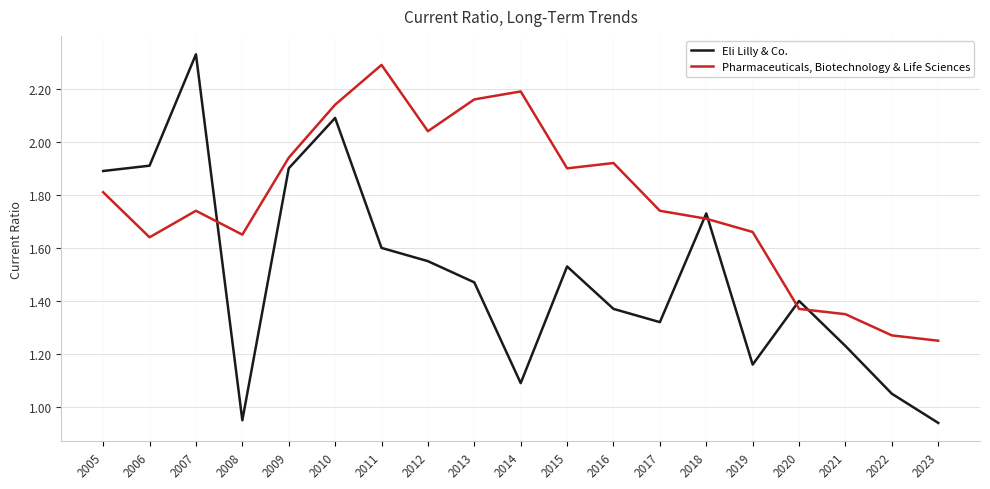

At which label is Pharmaceuticals, Biotechnology & Life Sciences closest to 1?

2023